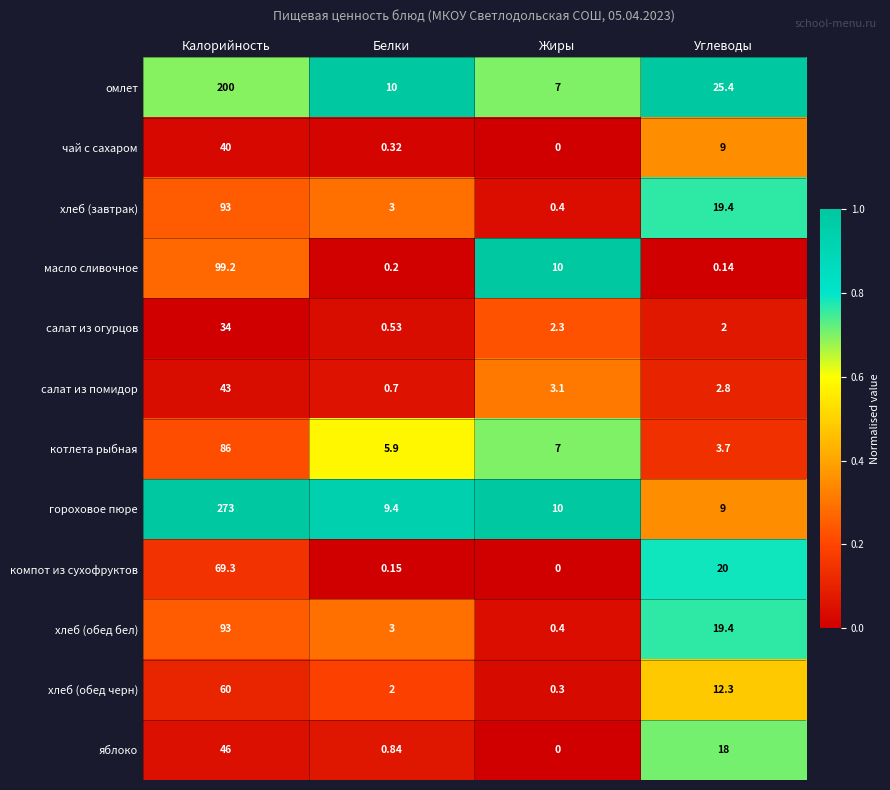

Which label corresponds to the smallest value in the chart?

Жиры